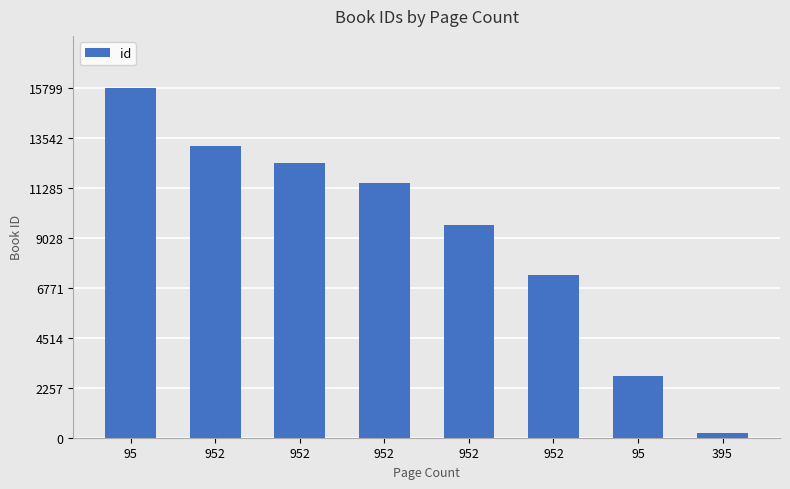

What is the change in value from 95 to 952?

-6165